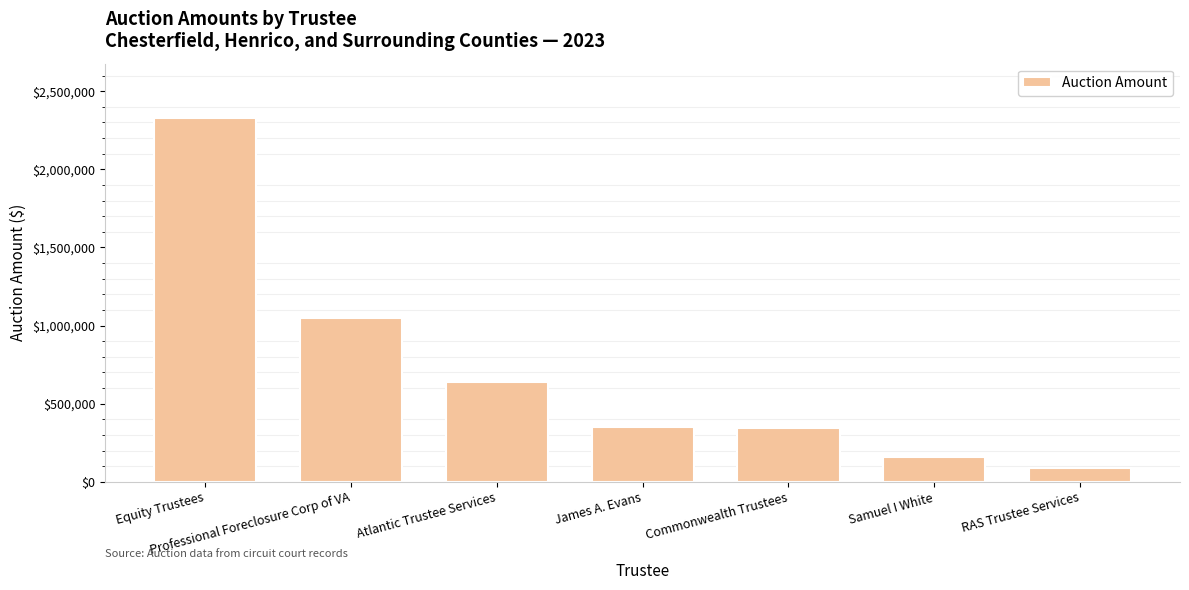

At which label is the value closest to 1206956?

Professional Foreclosure Corp of VA